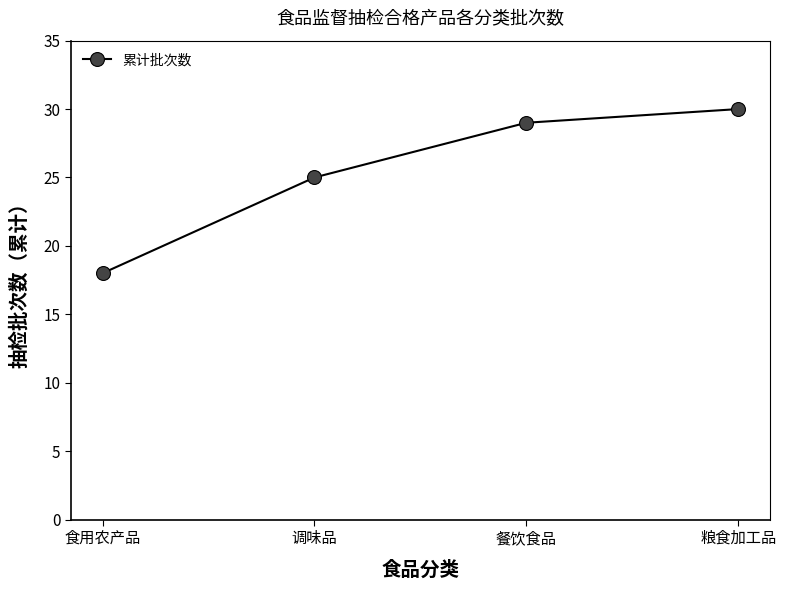

The chart shows a value of 30 at 粮食加工品. True or false?

True